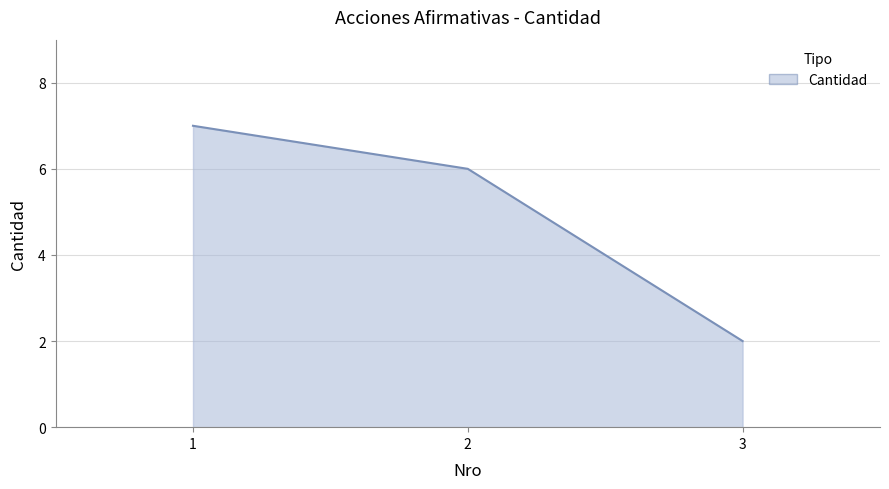

Reading left to right, transcribe all the data shown in this chart.

7	6	2